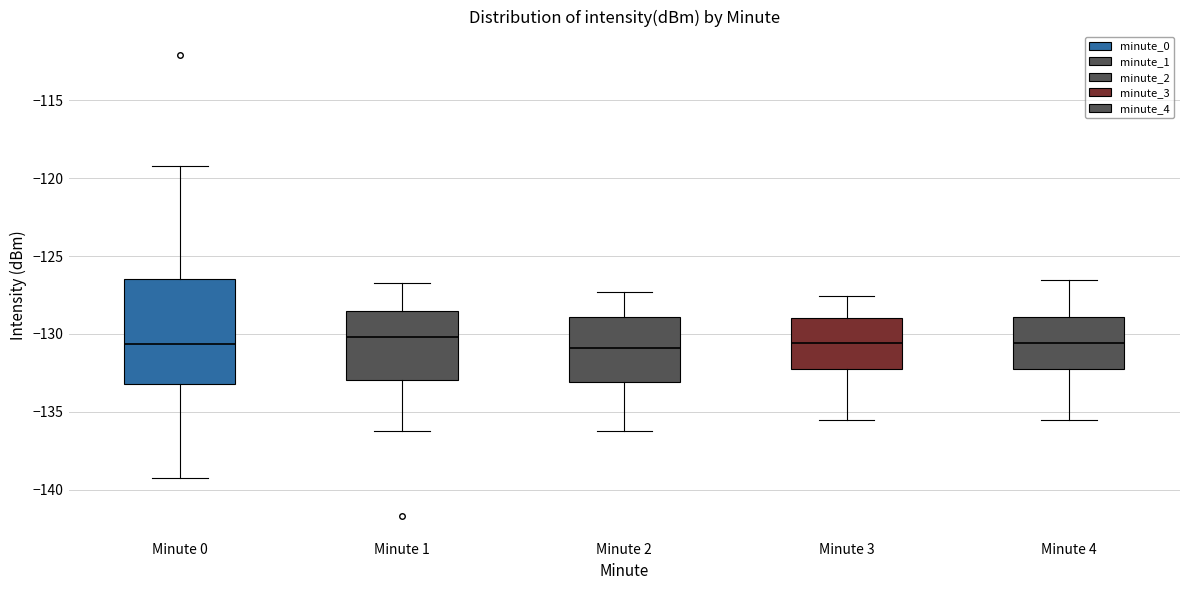

Comparing the boxes themselves (not the whiskers), which one is the tallest?

Minute 0